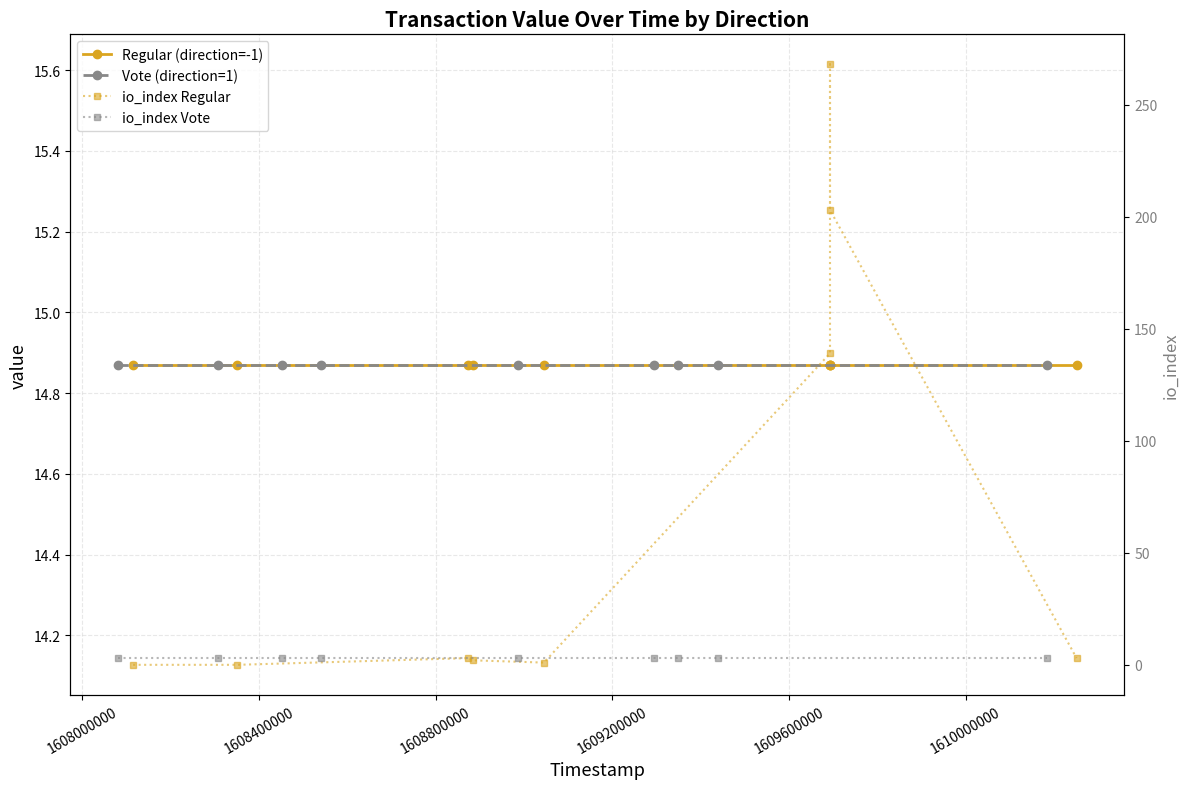

Which series has the widest spread of values?

io_index Regular